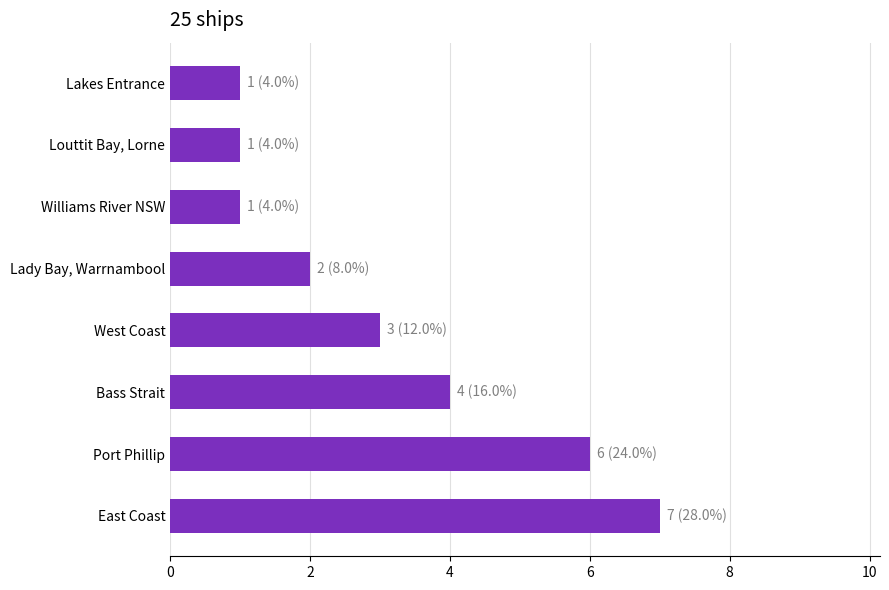

Reading top to bottom, what are all the values shown in this chart?

Lakes Entrance=1	Louttit Bay, Lorne=1	Williams River NSW=1	Lady Bay, Warrnambool=2	West Coast=3	Bass Strait=4	Port Phillip=6	East Coast=7